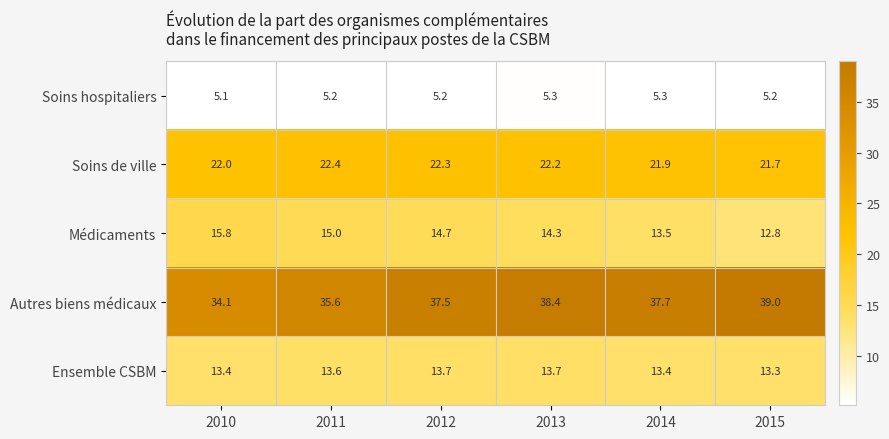

Which label corresponds to the smallest value in the chart?

2010